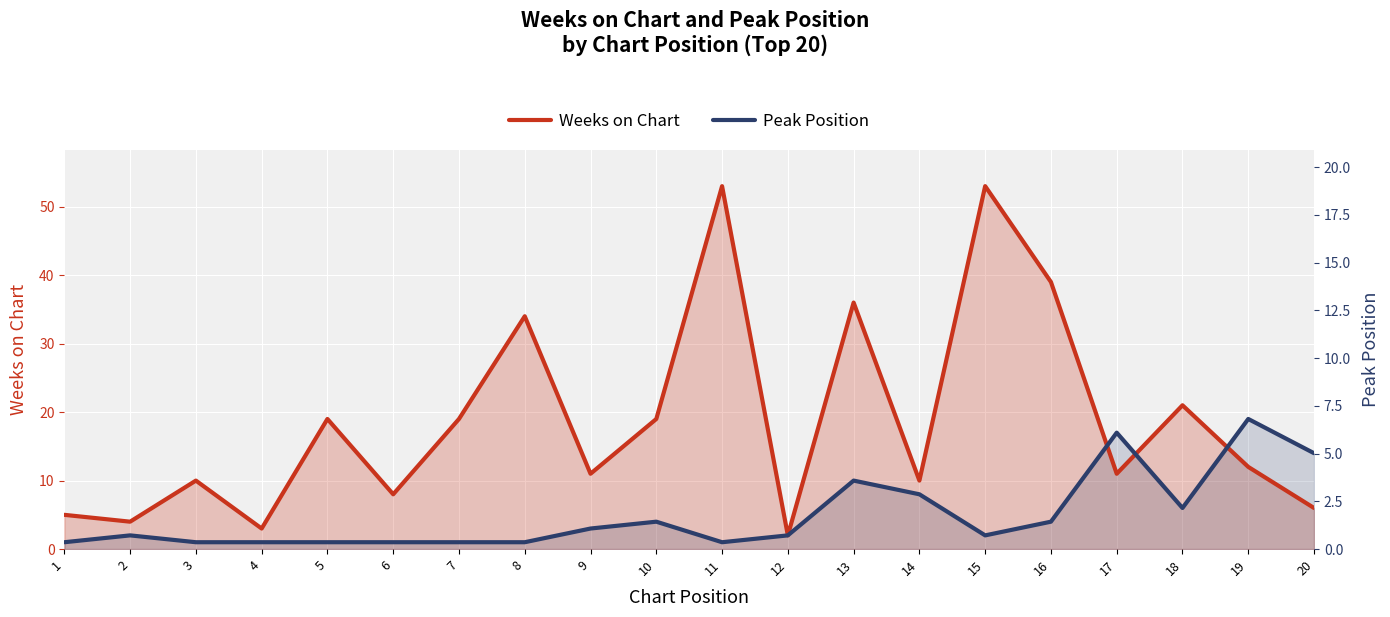

At which label does Peak Position reach its minimum?

1